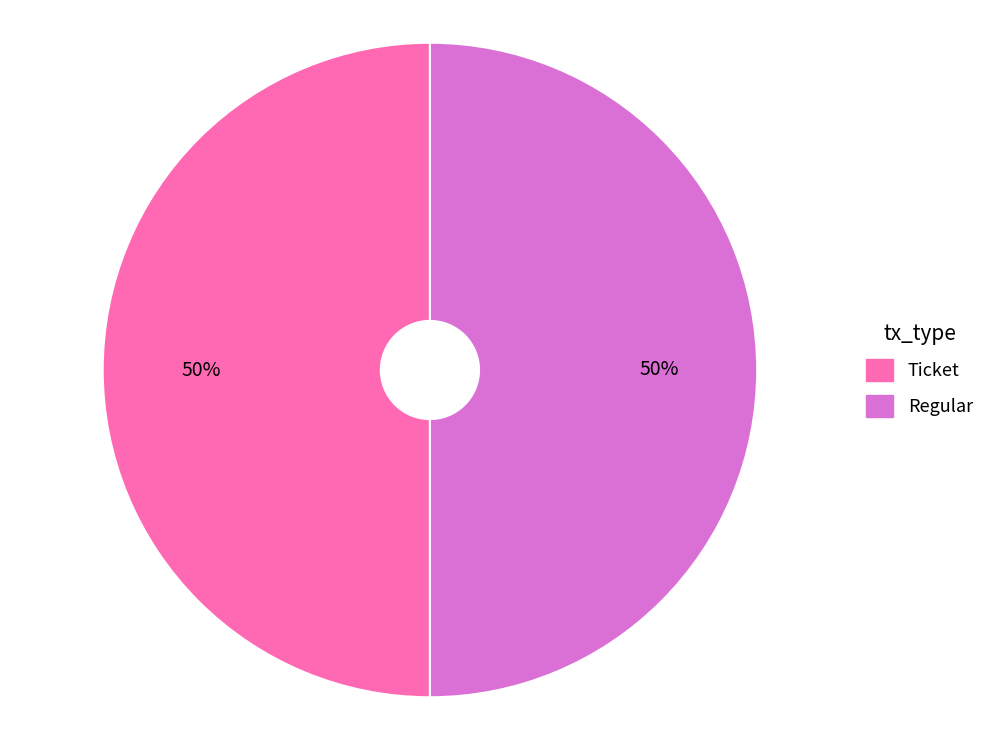

Is the sum of Regular and Ticket greater than half?

Yes